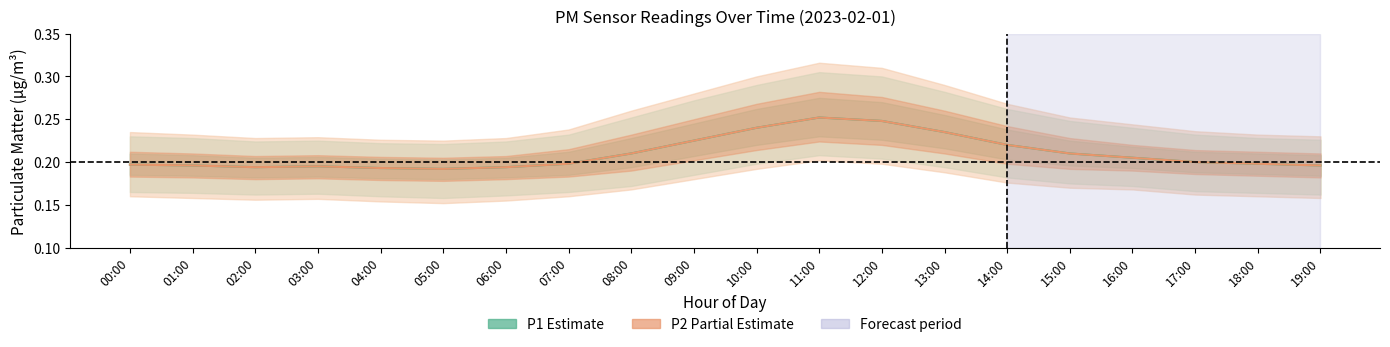

True or false: P1 (Estimate) has a value of 0.2 at 05:00.

True